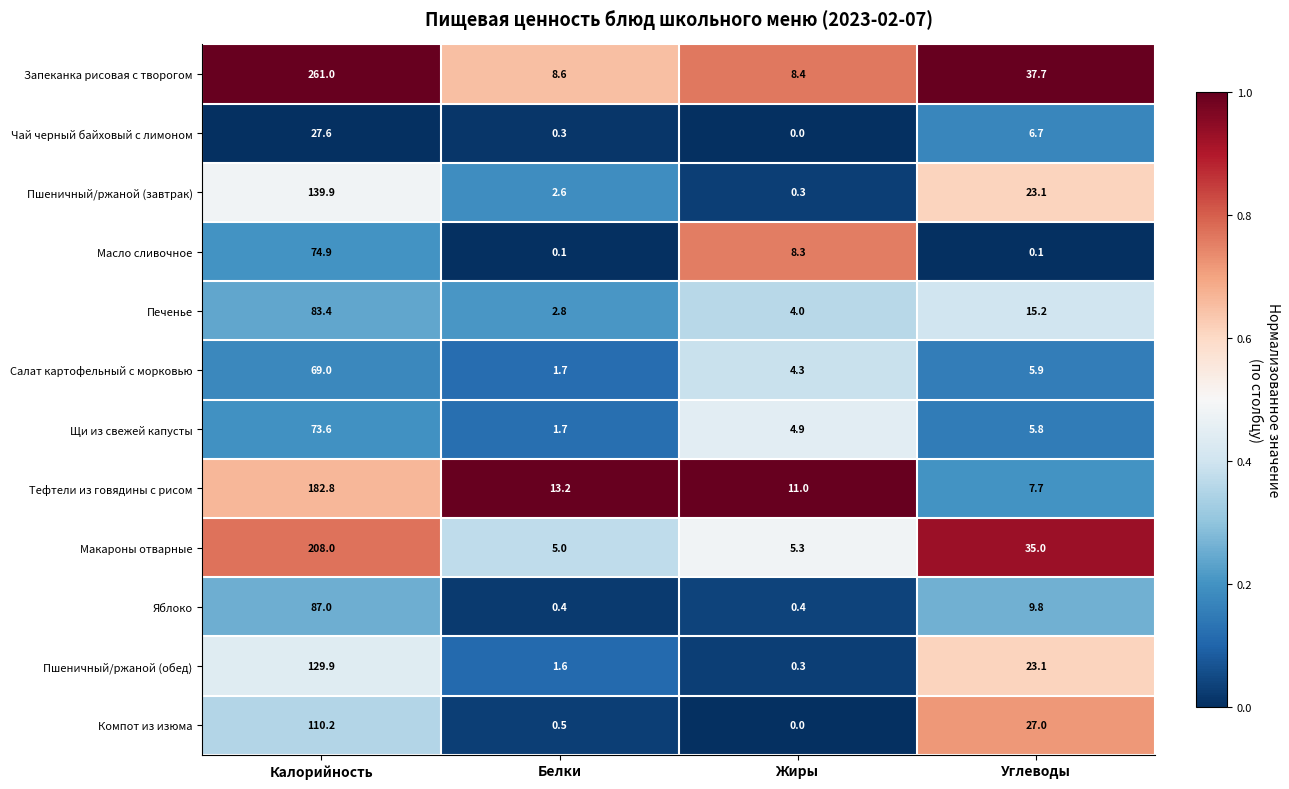

Rank the categories by Тефтели из говядины с рисом value from lowest to highest.

Углеводы, Жиры, Белки, Калорийность